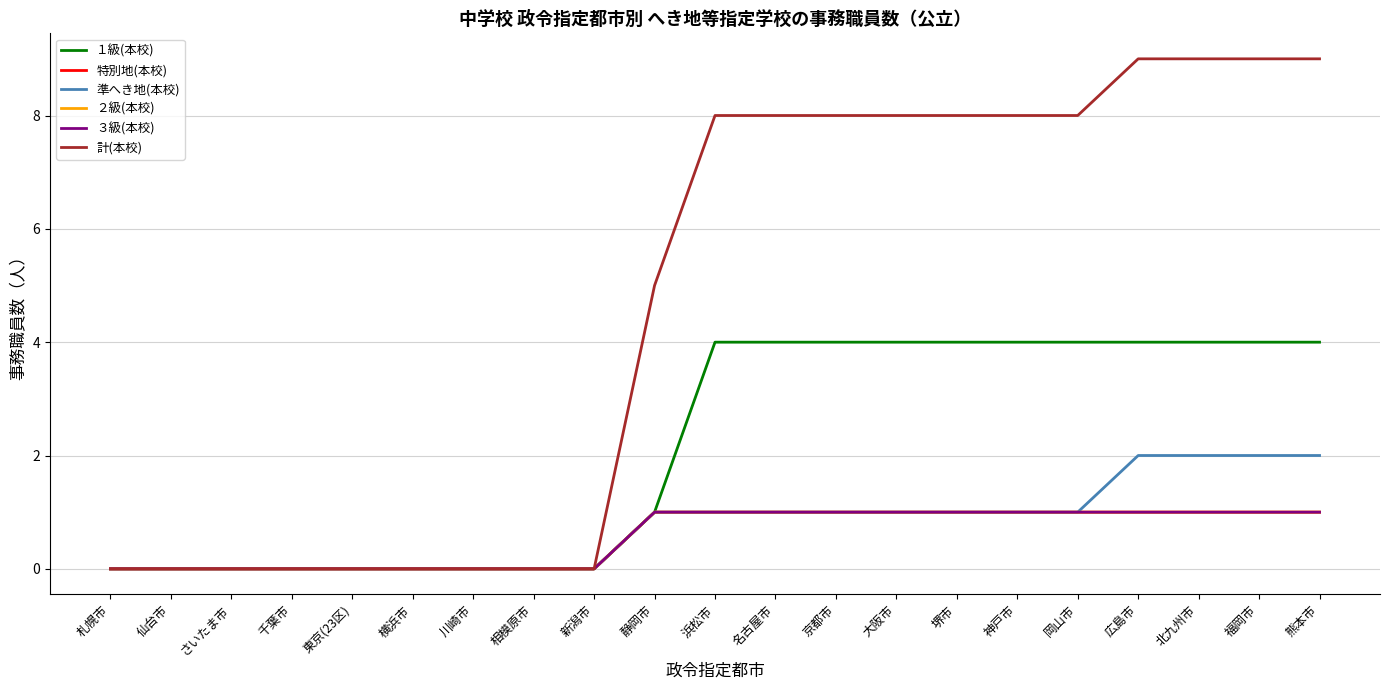

Does the chart have visible grid lines?

Yes